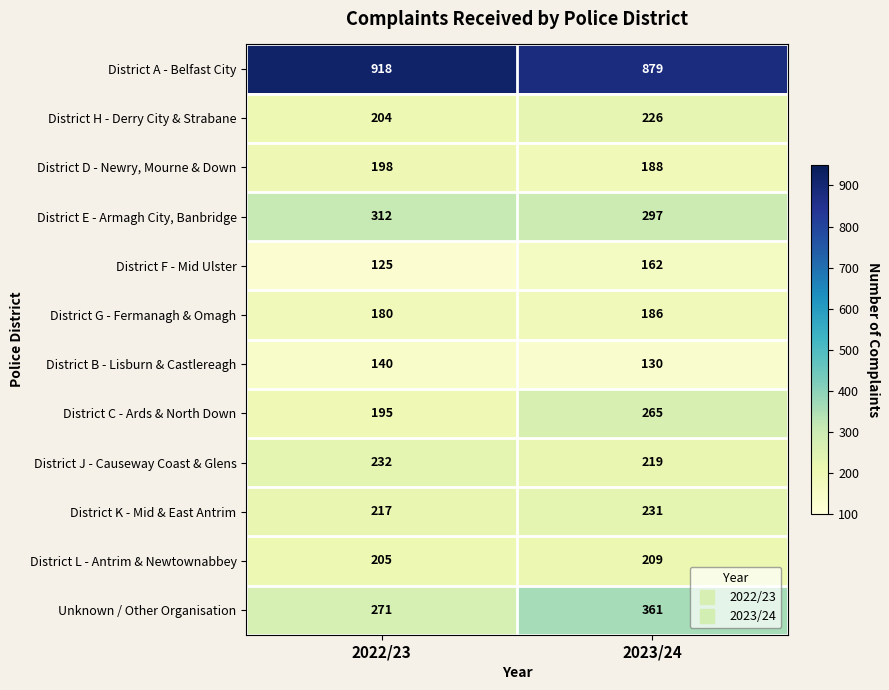

At which category does the chart reach its minimum across all series?

2022/23